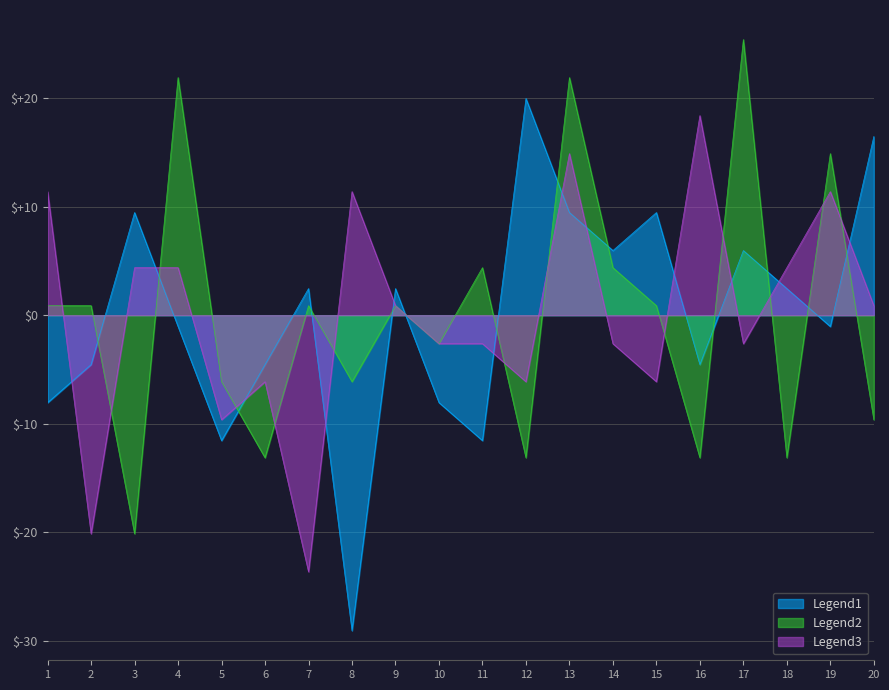

Which series has the widest spread of values?

Legend1